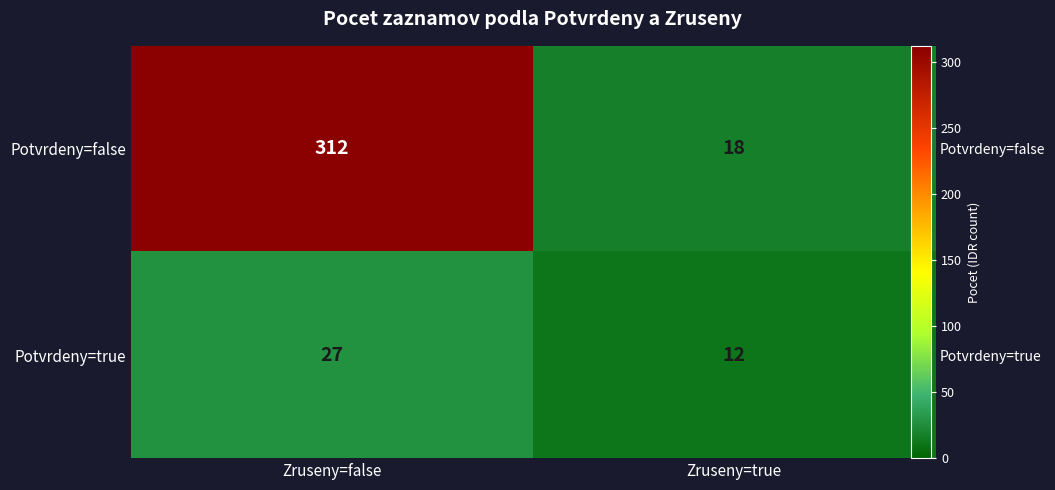

At which category is the sum across all series the highest?

Zruseny=false